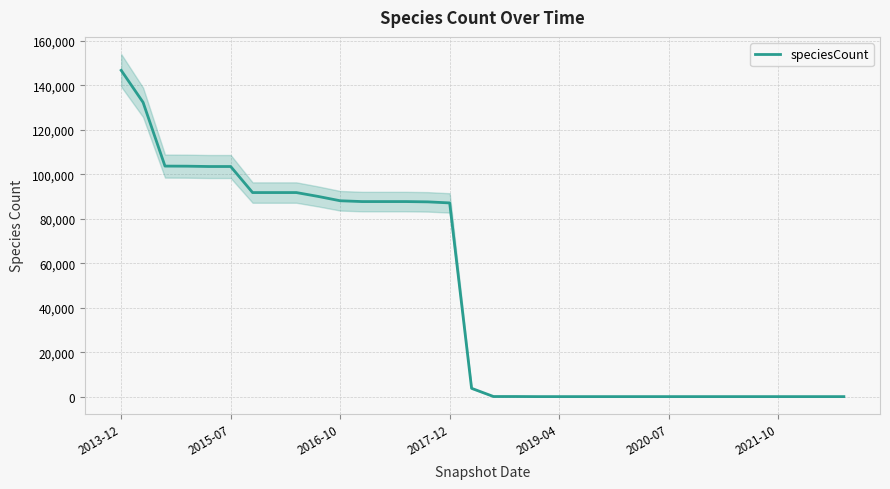

At which label does speciesCount reach its peak?

2013-12